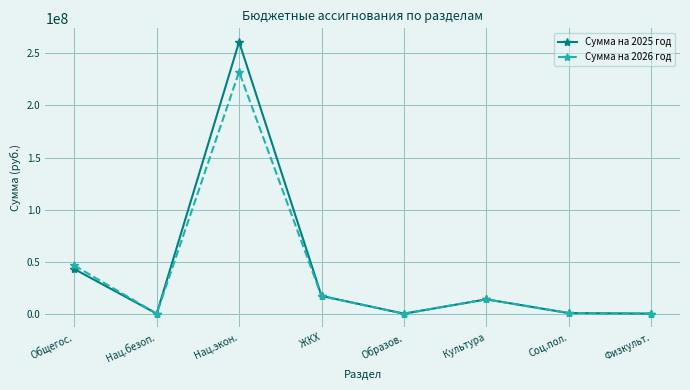

At which label does Сумма на 2025 год reach its peak?

Нац.экон.